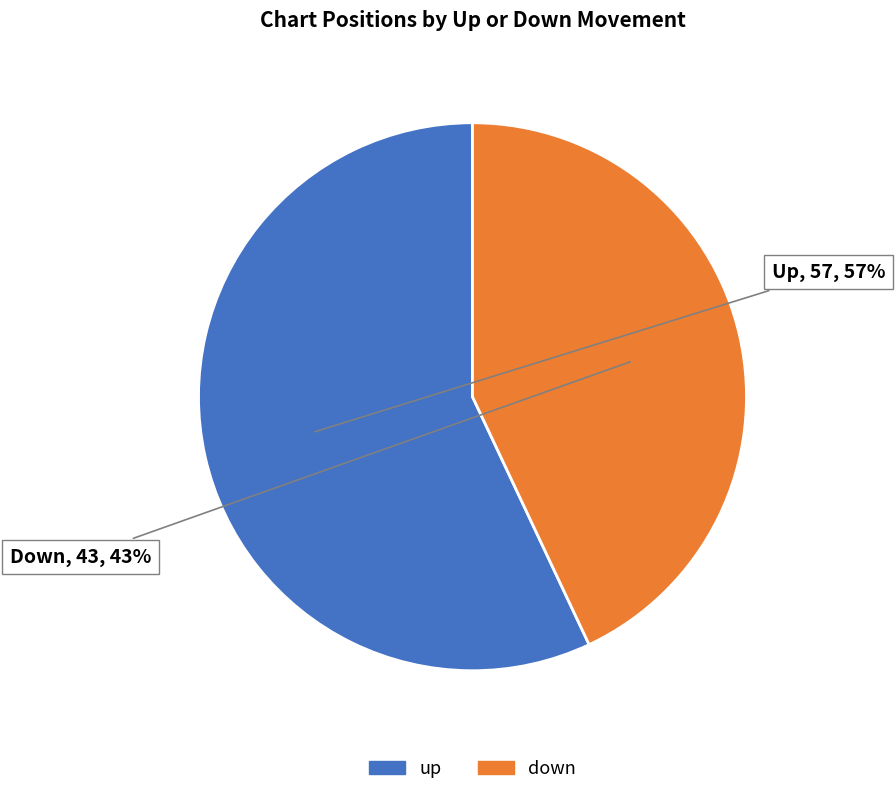

True or false: up accounts for 57% of the total.

True